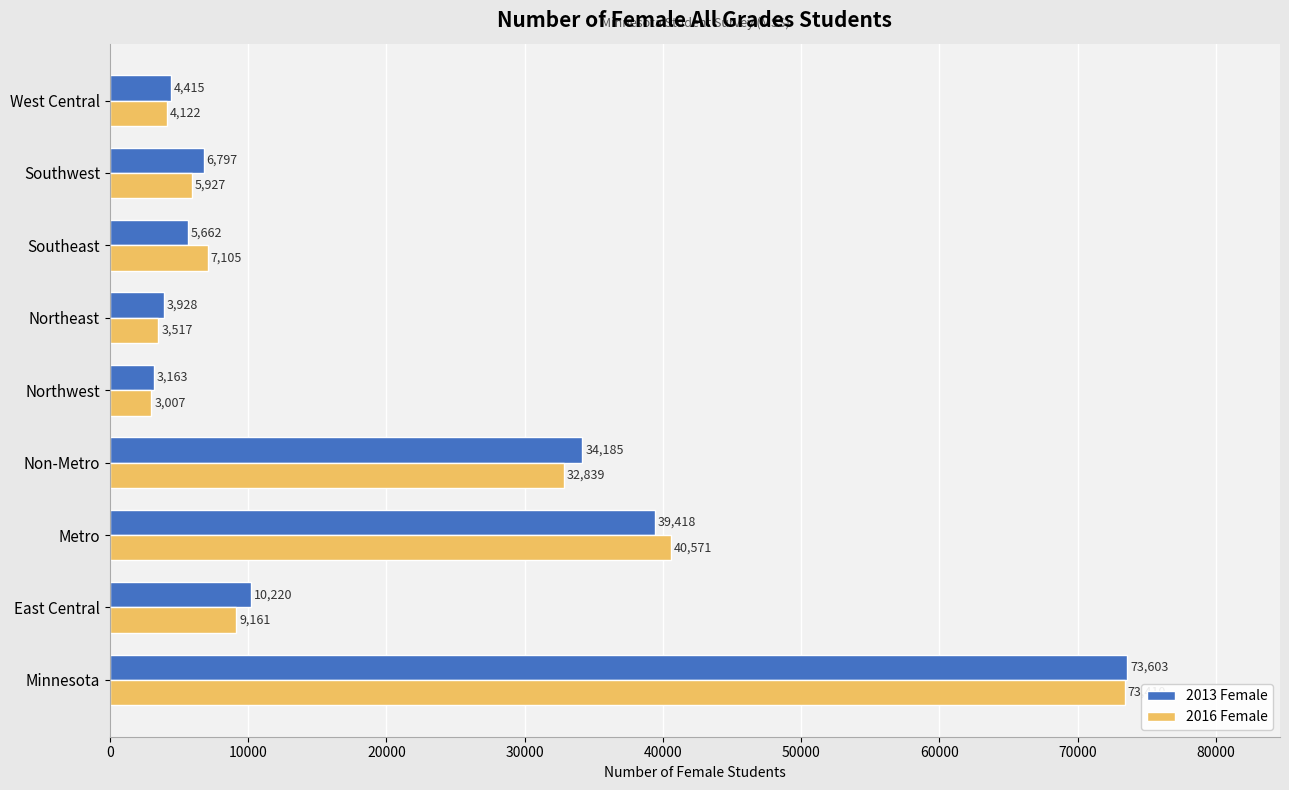

What value does the 2016 Female series have at Southeast?

7105